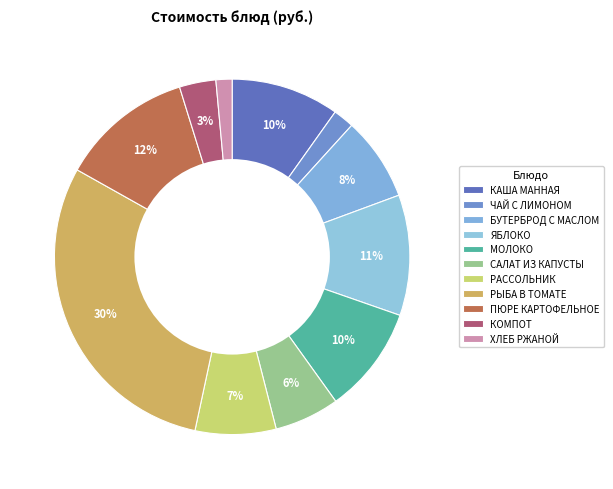

Count the number of slices in the pie.

11